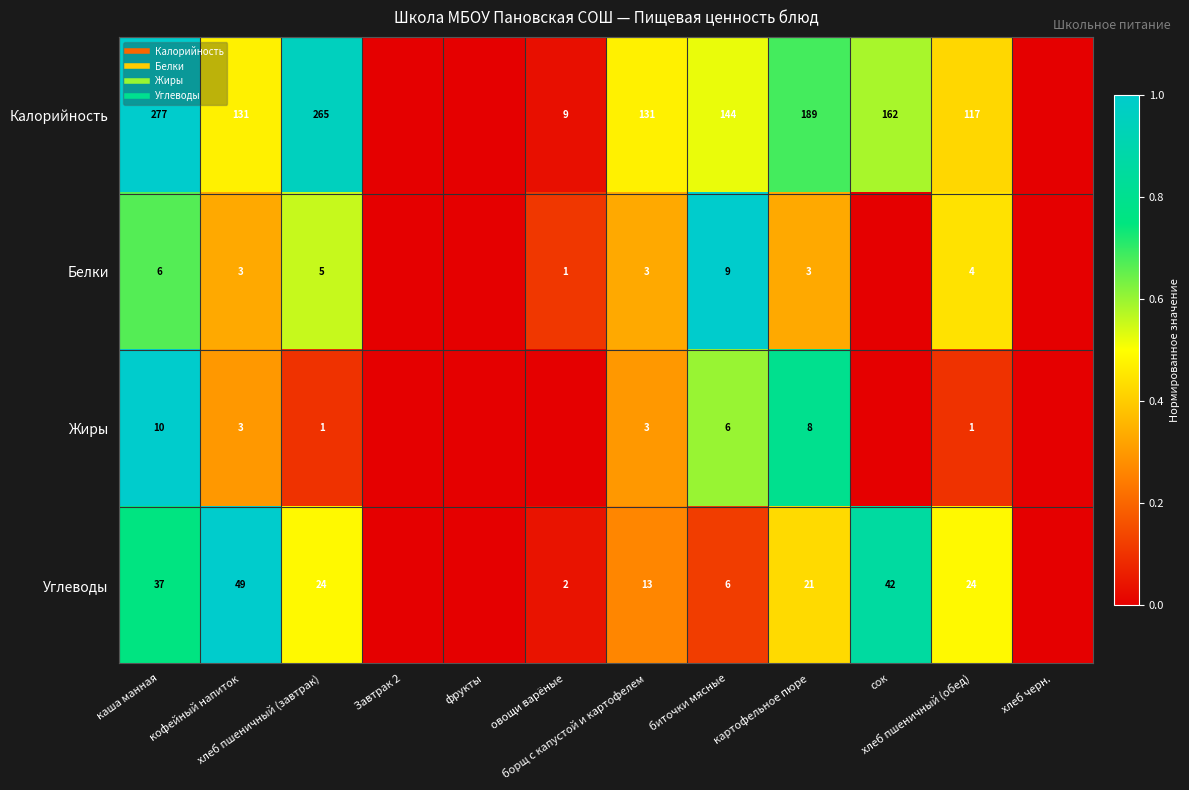

Which series has the widest spread of values?

Калорийность